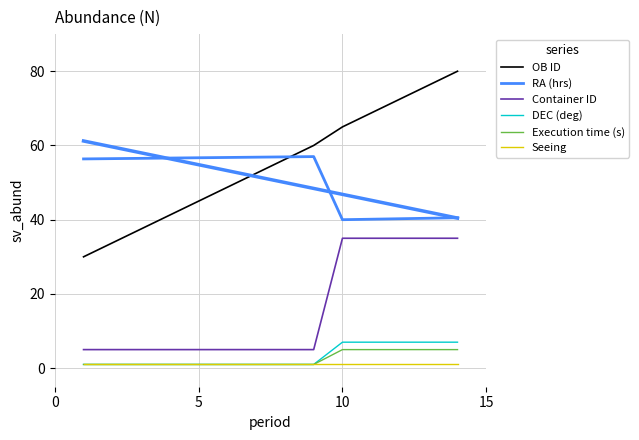

What is the difference between the RA (hrs) values at 15 and 10?

16.6